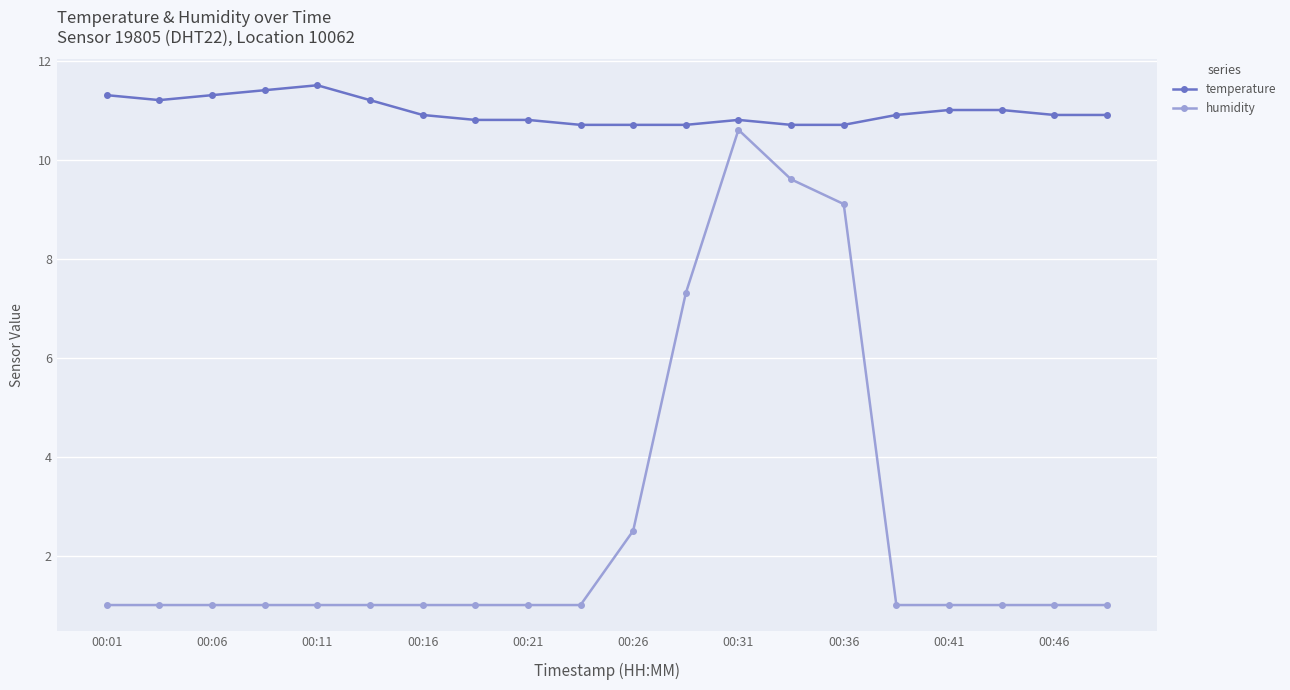

Does the chart have visible grid lines?

Yes